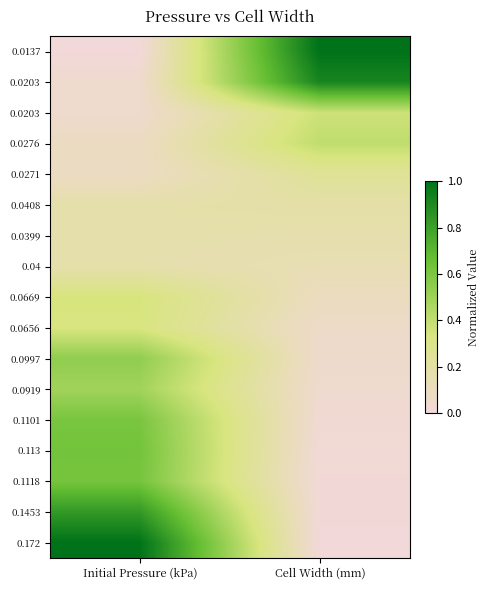

How many series are shown in this chart?

17